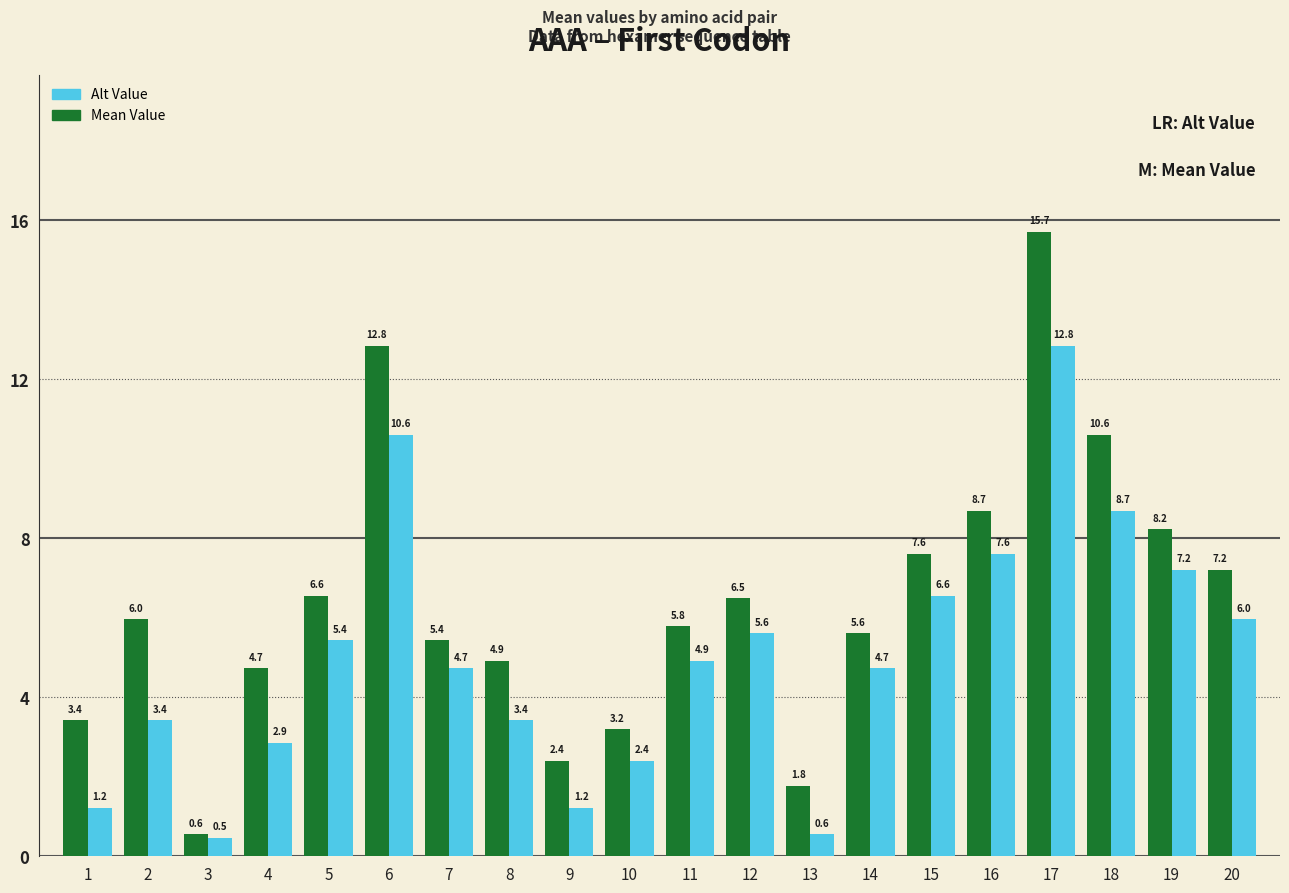

Are the bars grouped side by side (vs. stacked)?

Yes